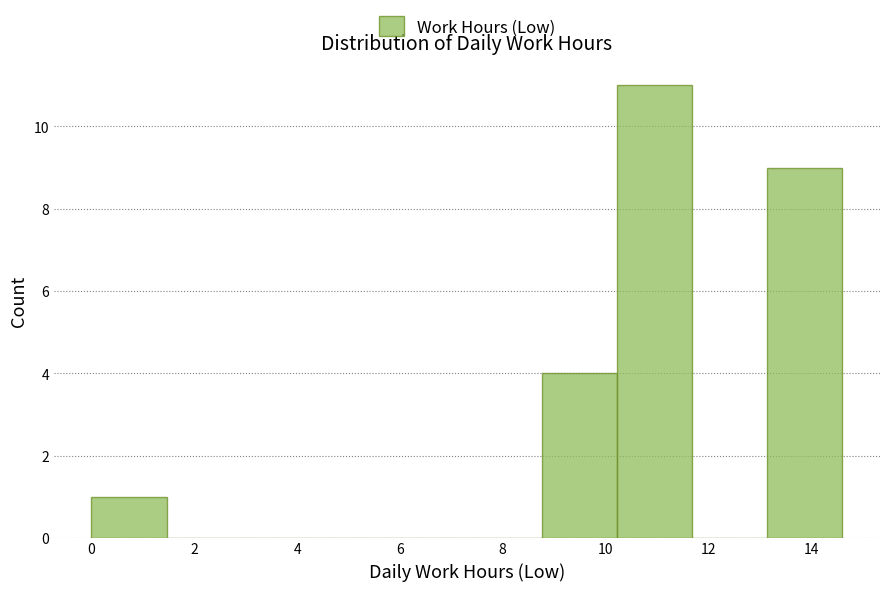

Over which range of the x-axis is the bar tallest?

10.2 to 11.6